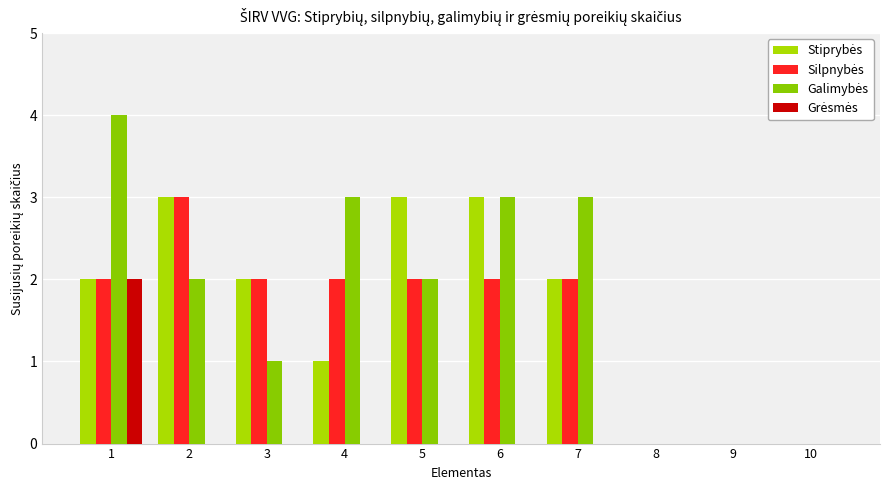

Which category has the highest value in the Stiprybės series?

2